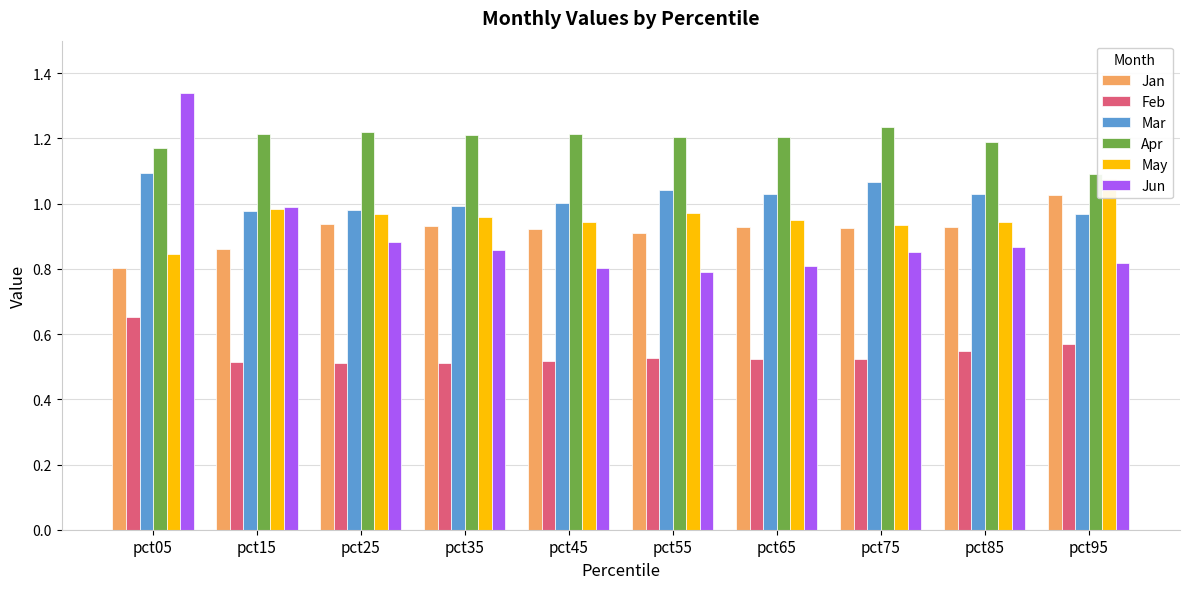

List the series in order of their peak value, lowest first.

Feb, Jan, May, Mar, Apr, Jun